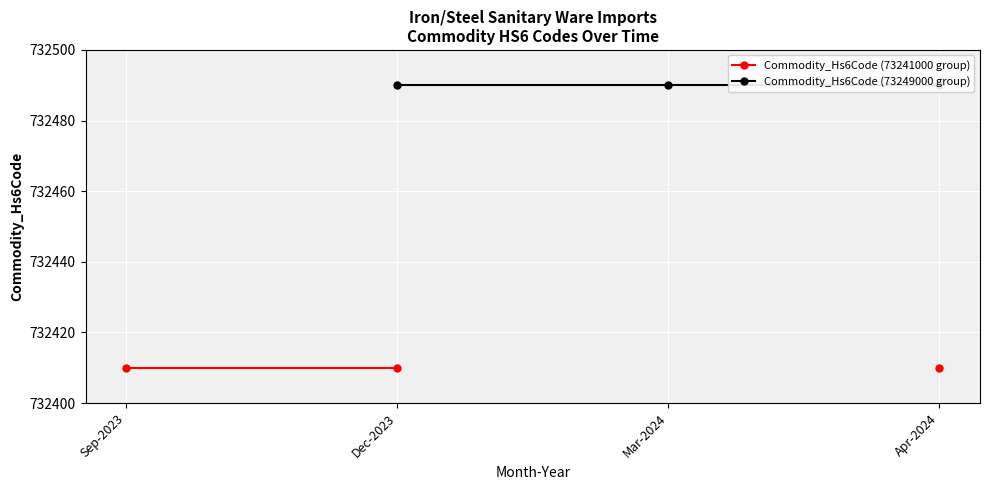

What is the label of the 1st point from the left?

Sep-2023